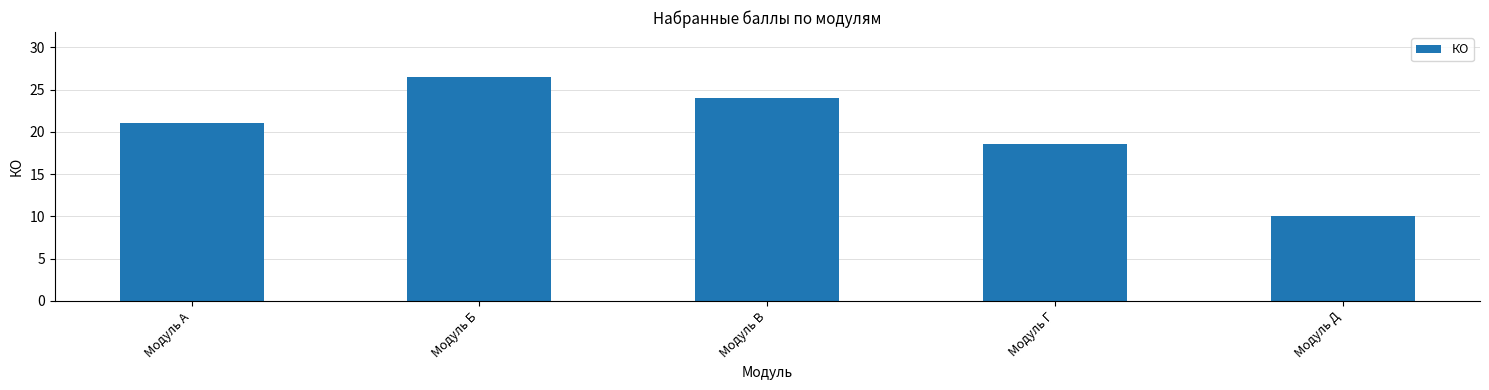

Does the chart contain any negative values?

No